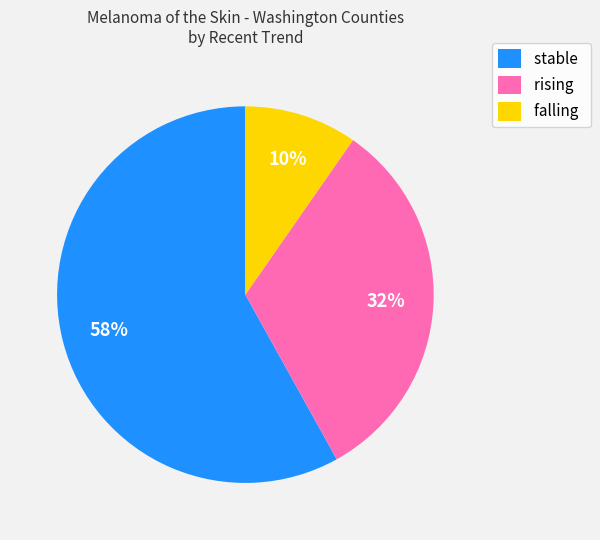

How many segments does this pie chart have?

3